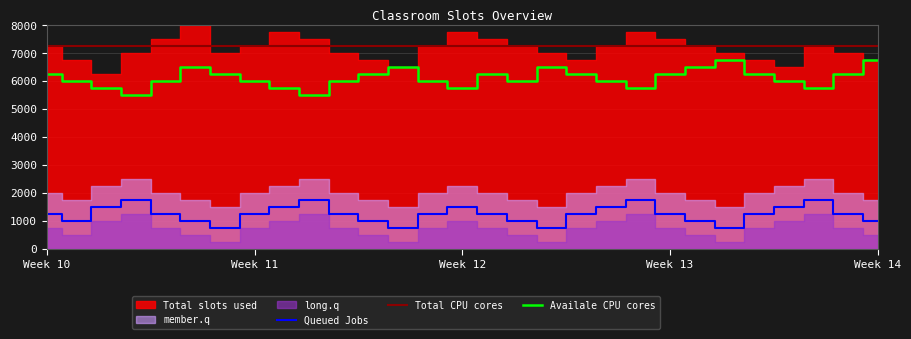

What is the difference between the second highest and second lowest values in the Queued Jobs series?

1000